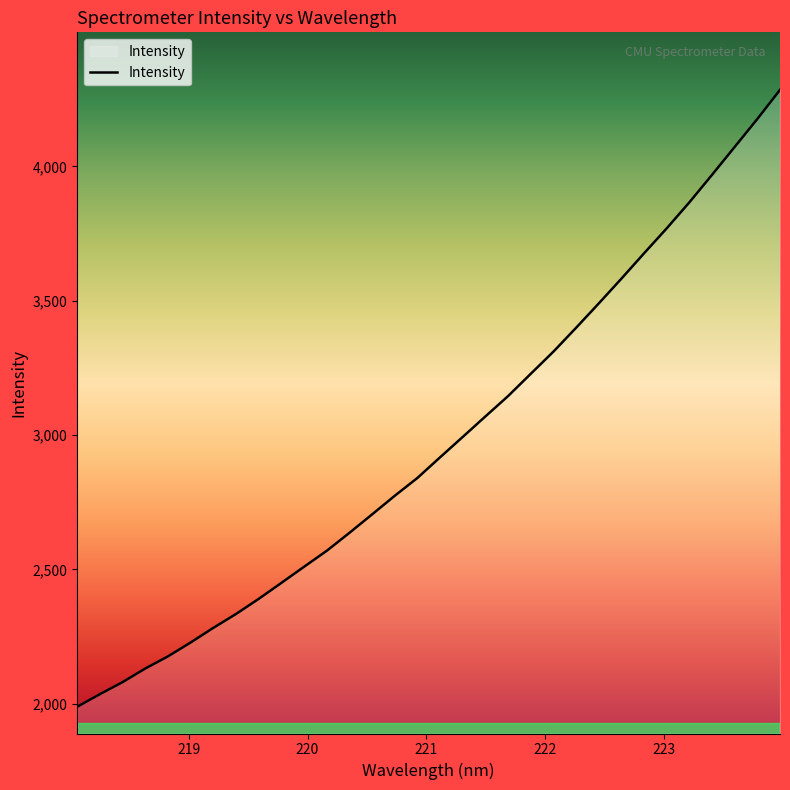

What is the maximum value shown in the chart?

4285.2